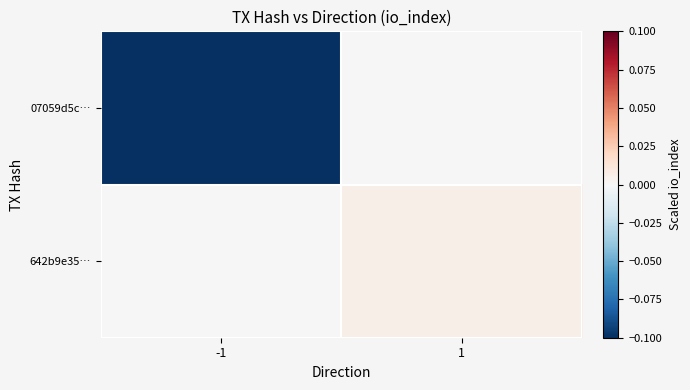

Which has a higher value, -1 or 1?

1